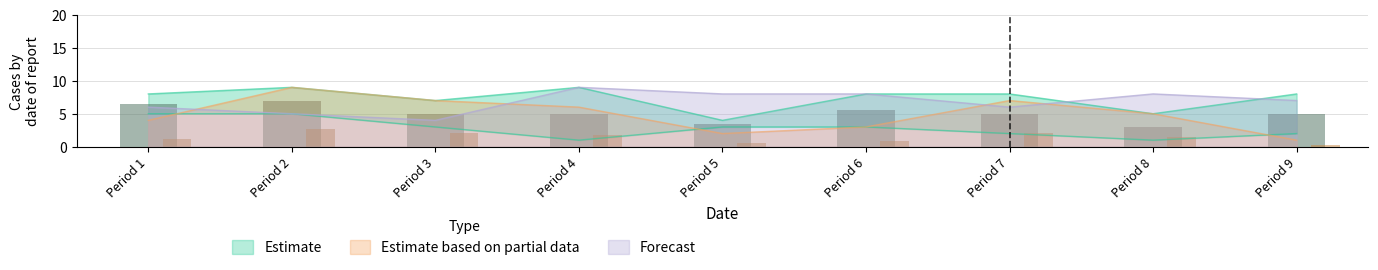

The value of Forecast at Period 6 is 8. True or false?

True